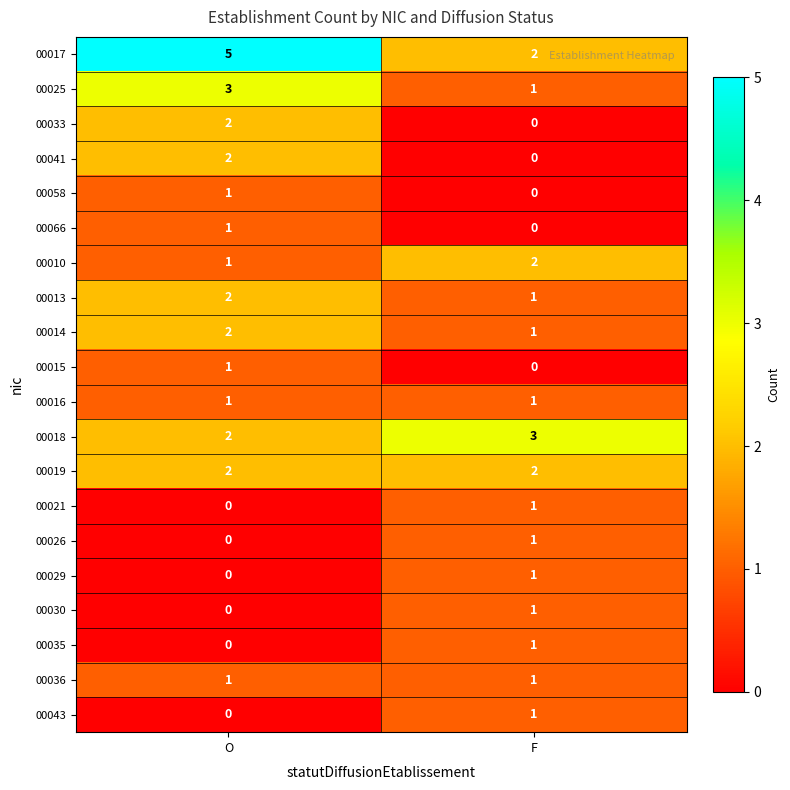

At which label does 00014 reach its peak?

O